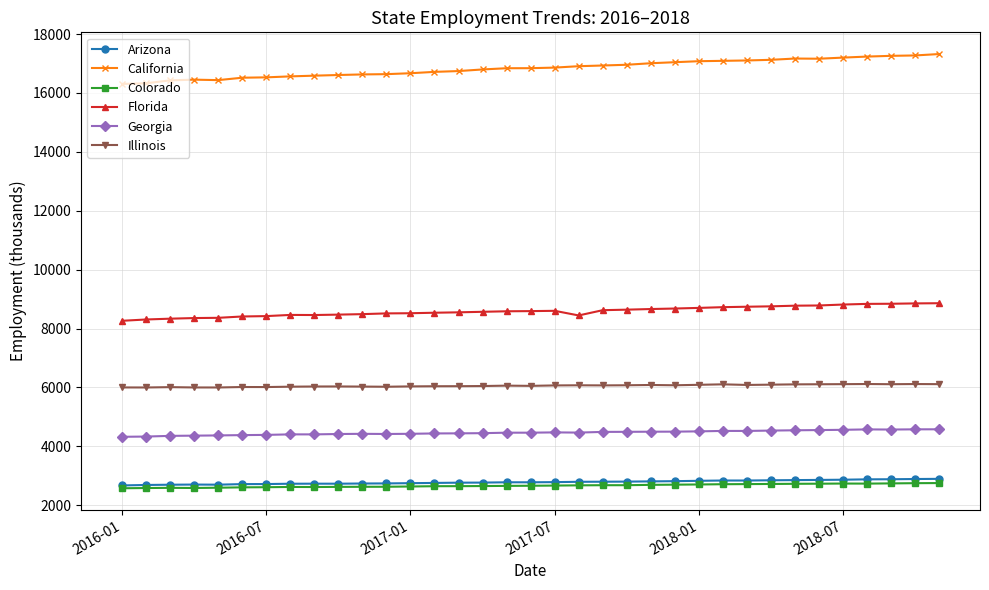

What is the value of the California point at the 31st from the left?

17201.7